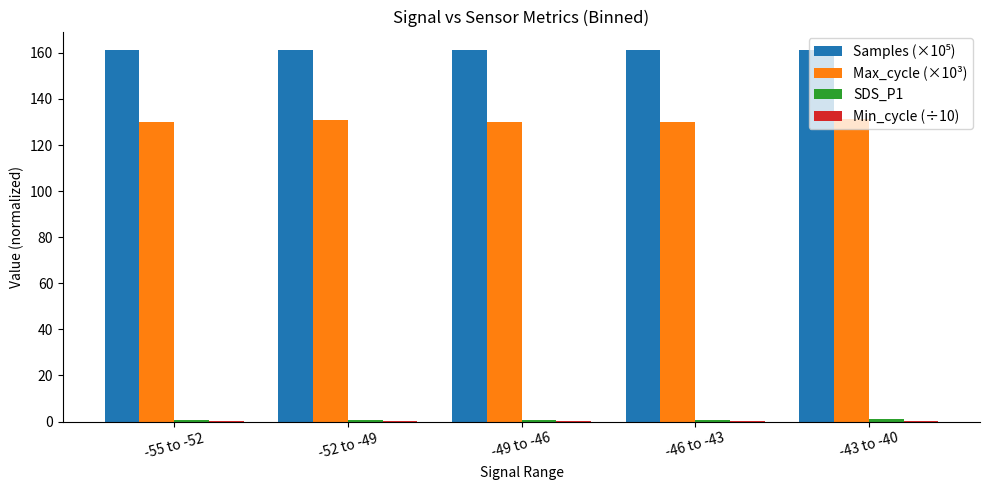

The value of Max_cycle (×10³) at -49 to -46 is 51.3. True or false?

False